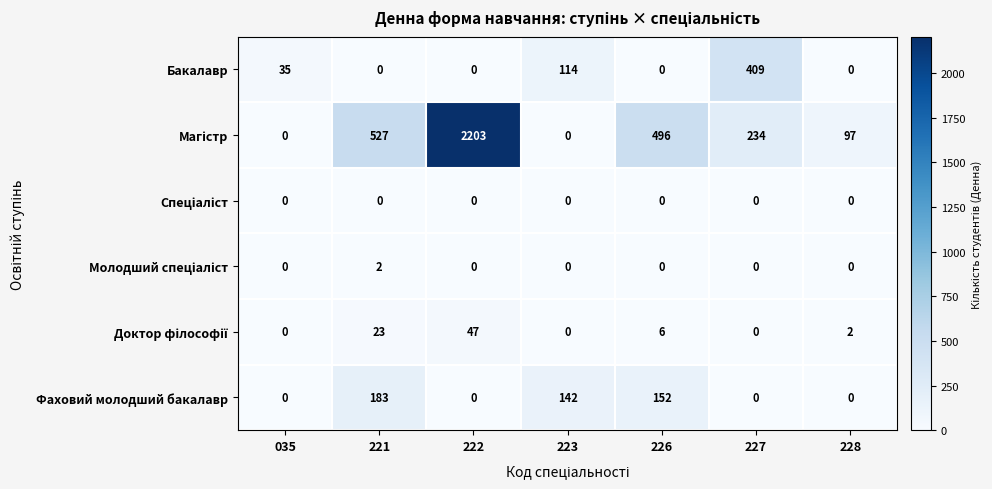

How many series are shown in this chart?

6